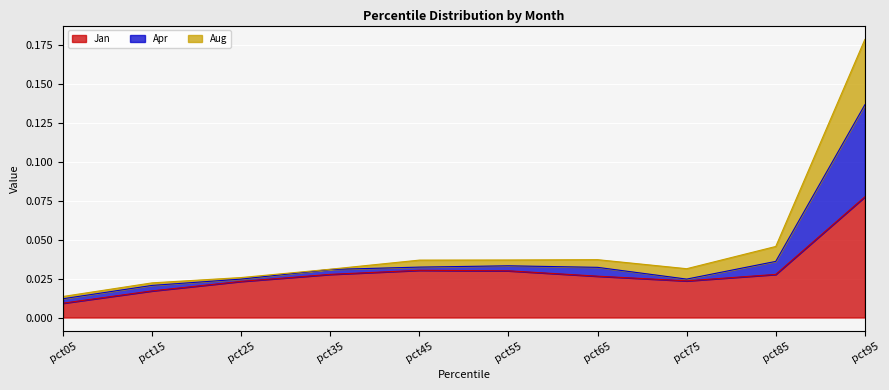

At which category is the sum across all series the highest?

pct95